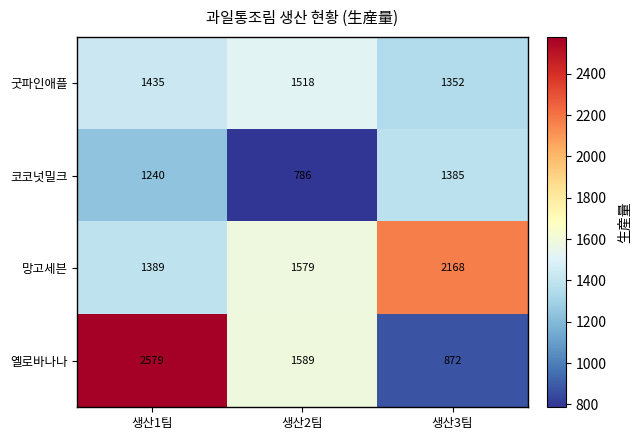

What is the difference between the highest and lowest values at 생산3팀?

1296